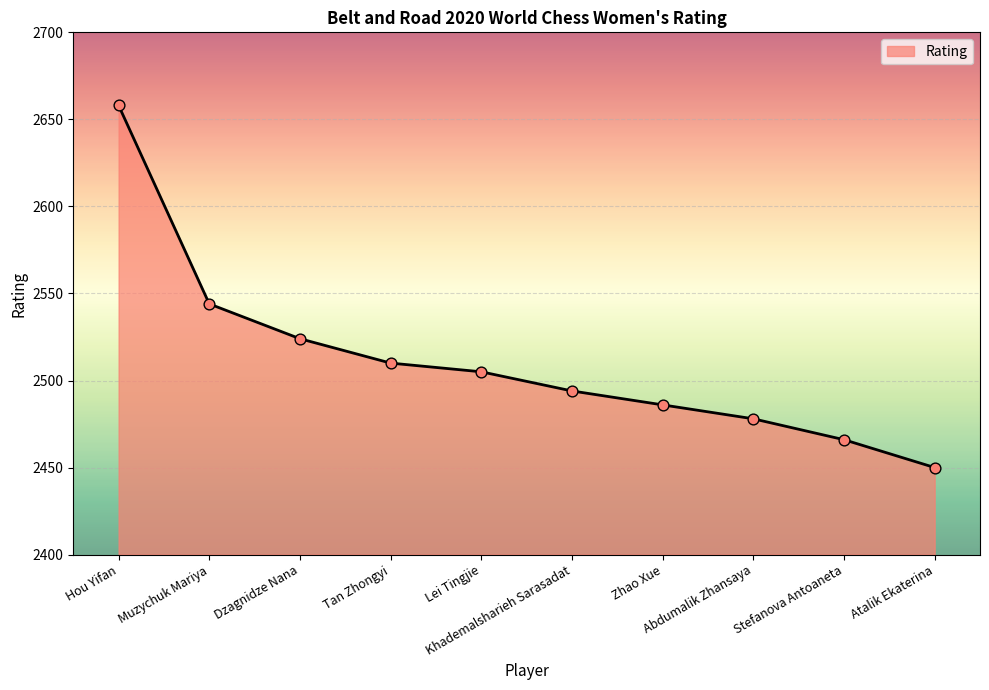

What is the change in value from Abdumalik Zhansaya to Atalik Ekaterina?

-28